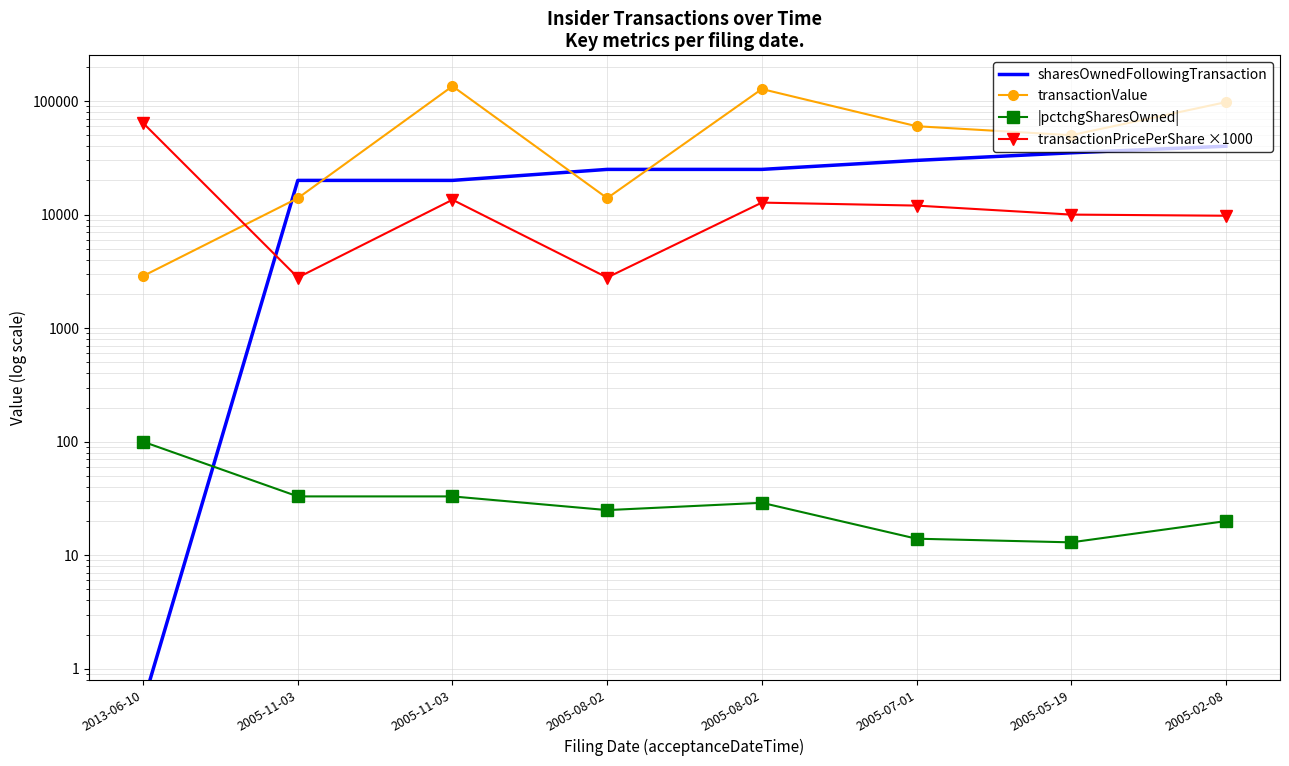

Where is transactionPricePerShare ×1000 nearest to the value 33385?

2005-11-03